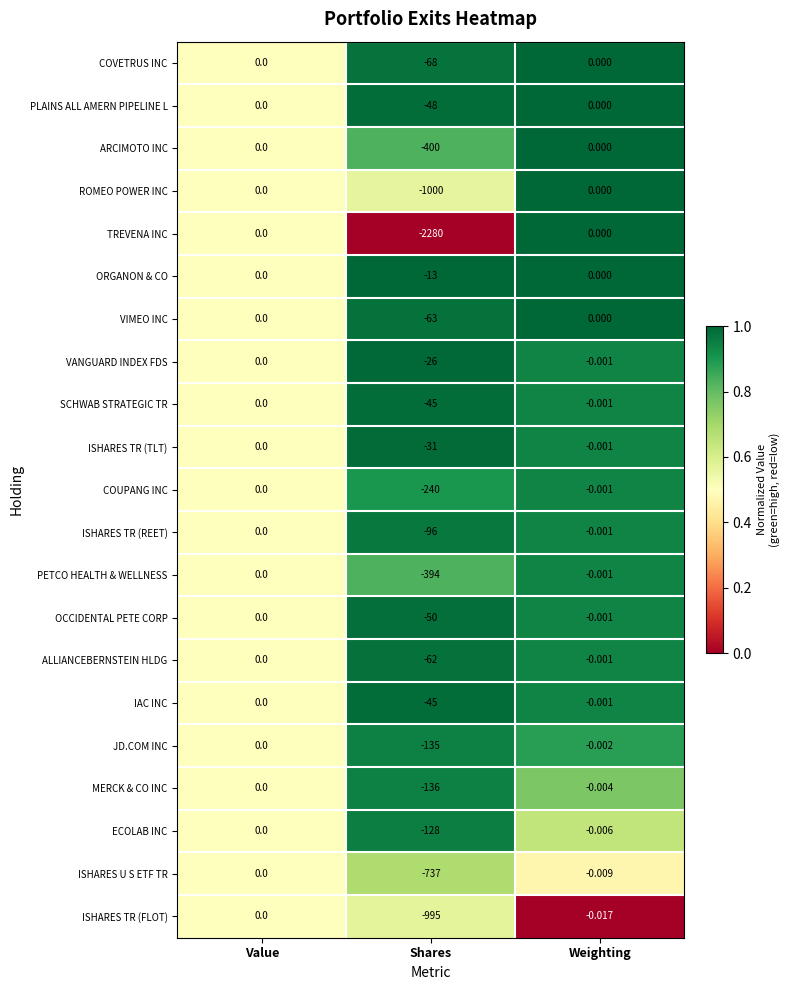

Where is COVETRUS INC nearest to the value -34?

Value